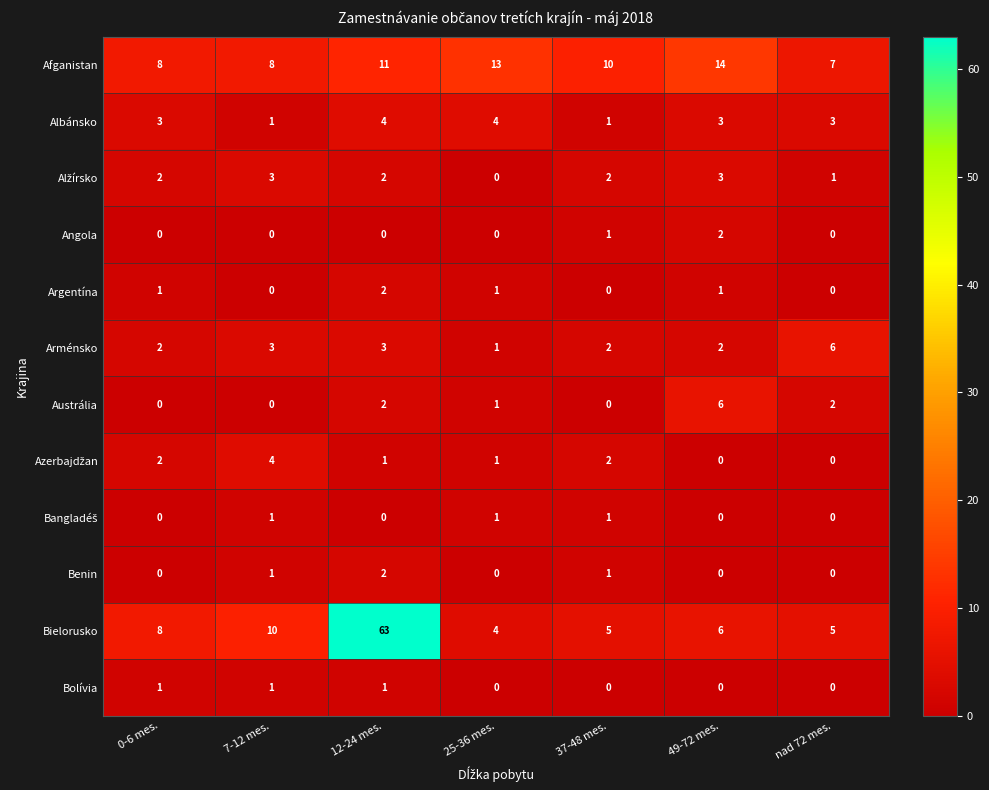

Which series has the largest total across all categories?

Bielorusko